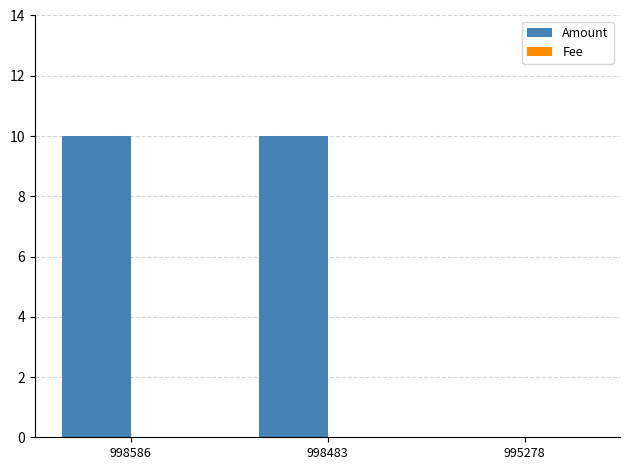

How many groups of bars are there?

3